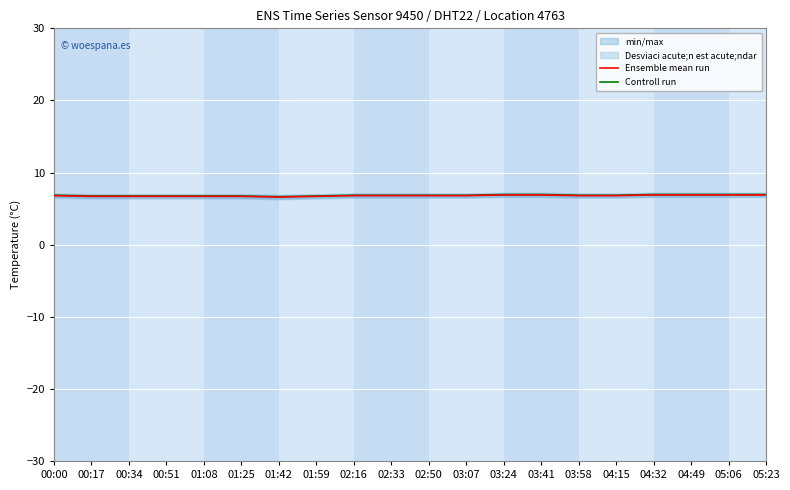

What is the label of the 18th point from the right?

00:34